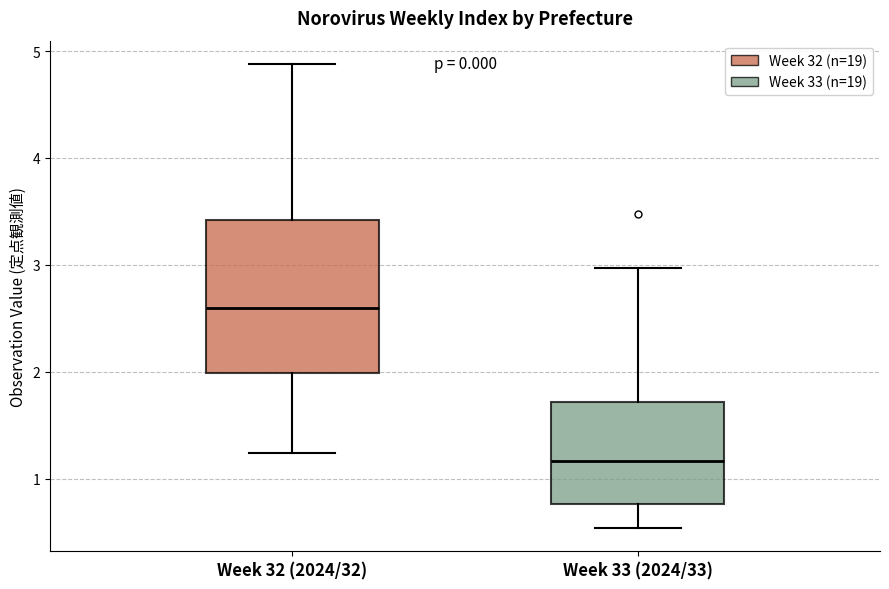

Which box is the tallest, from its lower edge to its upper edge?

Week 32 (2024/32)